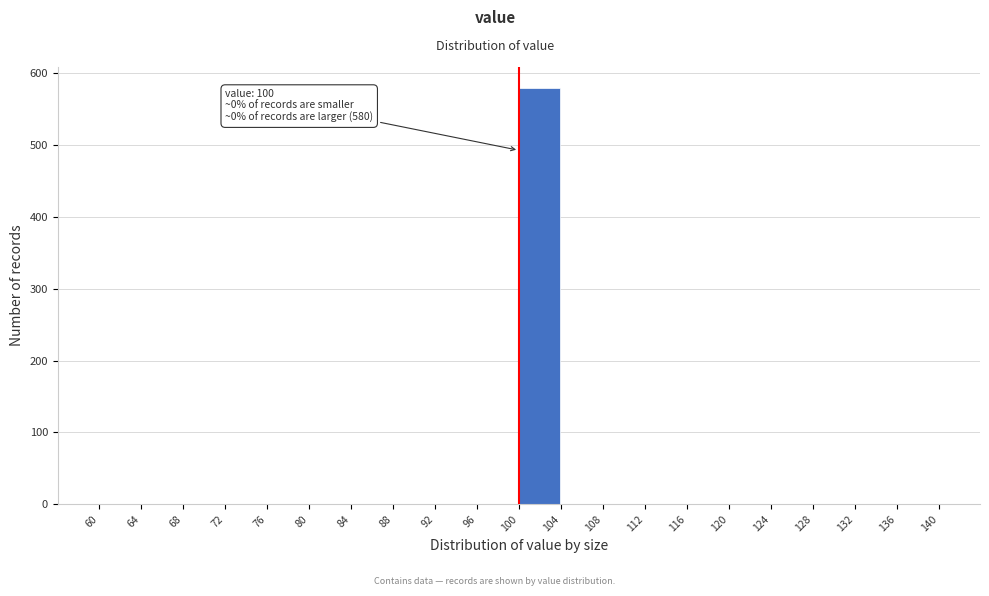

Over which range of the x-axis is the bar tallest?

100 to 104